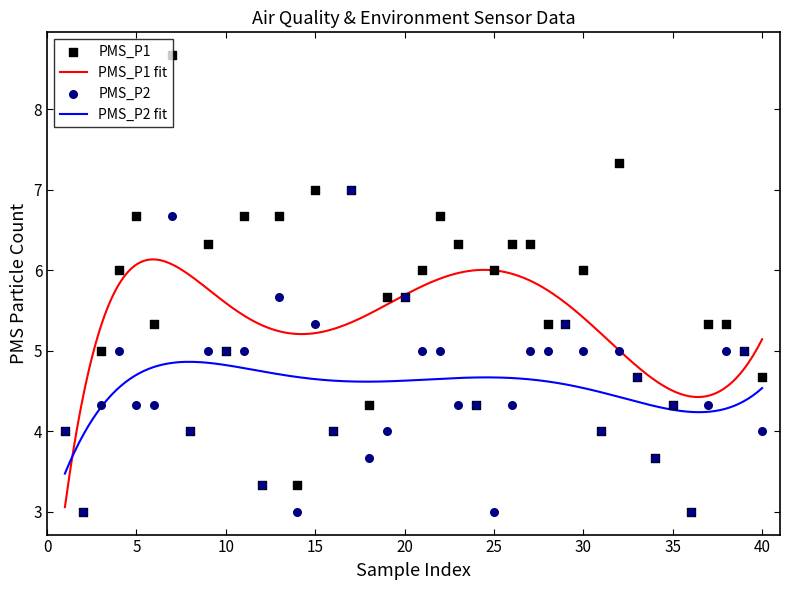

Which series has the largest total across all categories?

PMS_P1